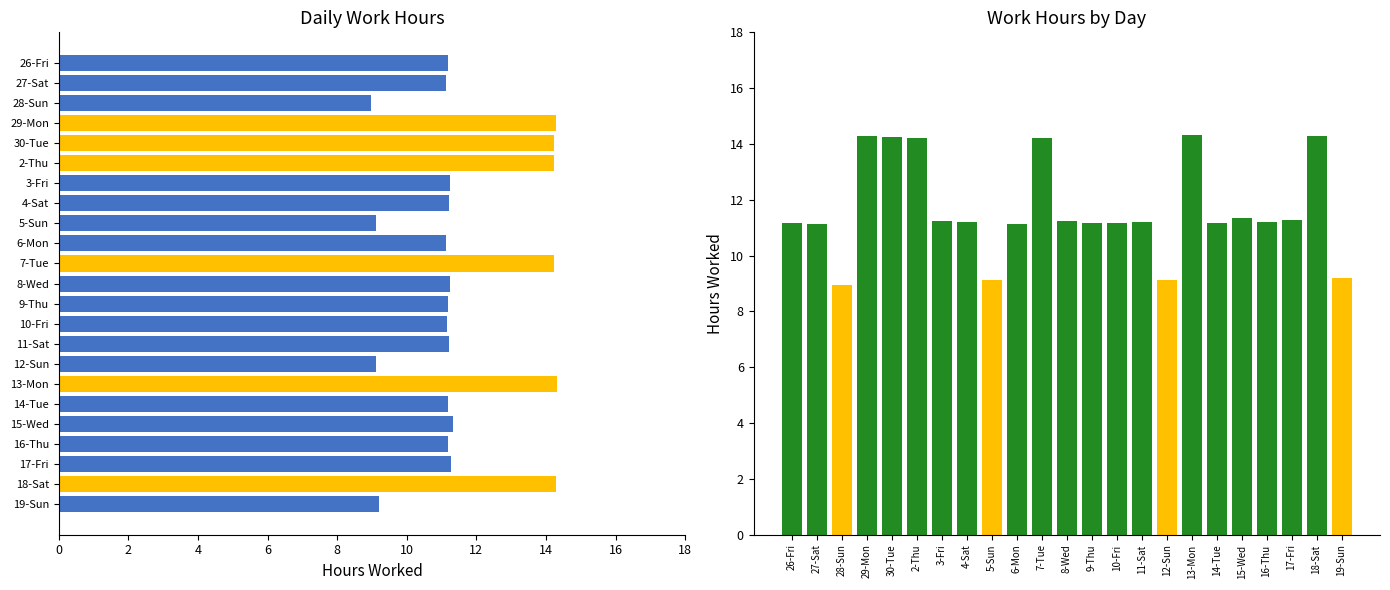

Does the chart contain stacked bars?

No